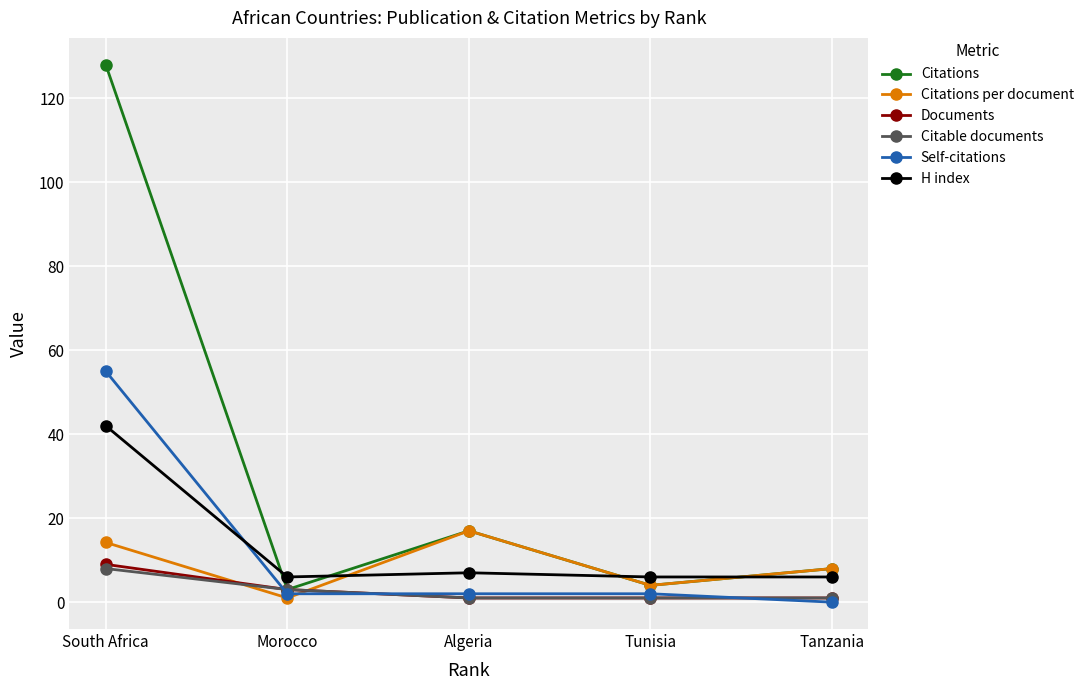

Reading left to right, what are all the values shown in this chart?

Citations: South Africa=128.0	Morocco=3.0	Algeria=17.0	Tunisia=4.0	Tanzania=8.0
Citations per document: South Africa=14.2	Morocco=1.0	Algeria=17.0	Tunisia=4.0	Tanzania=8.0
Documents: South Africa=9.0	Morocco=3.0	Algeria=1.0	Tunisia=1.0	Tanzania=1.0
Citable documents: South Africa=8.0	Morocco=3.0	Algeria=1.0	Tunisia=1.0	Tanzania=1.0
Self-citations: South Africa=55.0	Morocco=2.0	Algeria=2.0	Tunisia=2.0	Tanzania=0.0
H index: South Africa=42.0	Morocco=6.0	Algeria=7.0	Tunisia=6.0	Tanzania=6.0